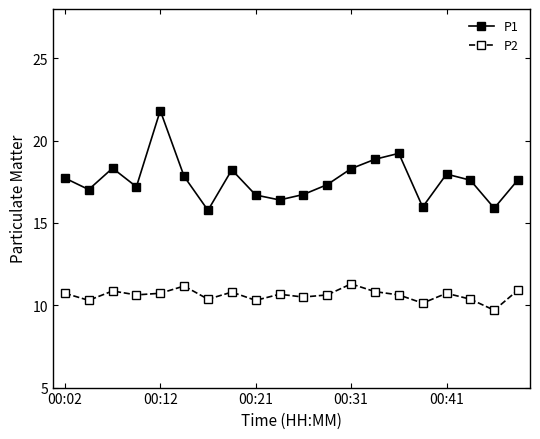

True or false: P2 and P1 intersect in this chart.

False